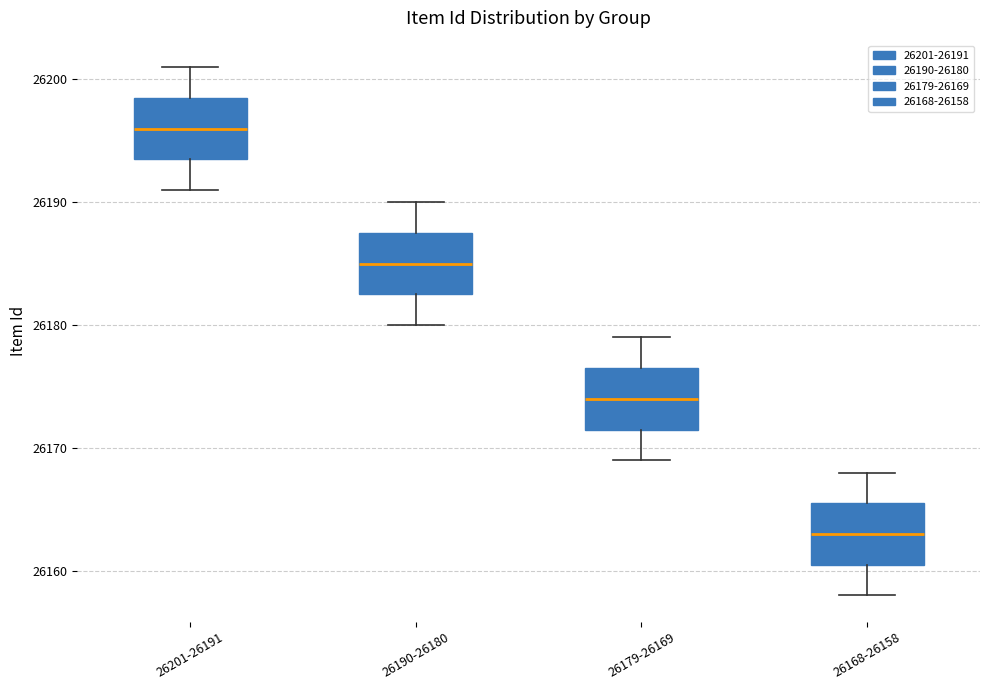

Reading left to right, transcribe this box plot: for each box, give where its median line is, the range the box spans, and where its two whiskers end, as read against the y-axis. The values are not printed on the chart, so give them approximately, as read against the axis.

26201-26191: median 26196, box 26194 to 26199, whiskers 26191 to 26201
26190-26180: median 26185, box 26183 to 26188, whiskers 26180 to 26190
26179-26169: median 26174, box 26172 to 26177, whiskers 26169 to 26179
26168-26158: median 26163, box 26161 to 26166, whiskers 26158 to 26168